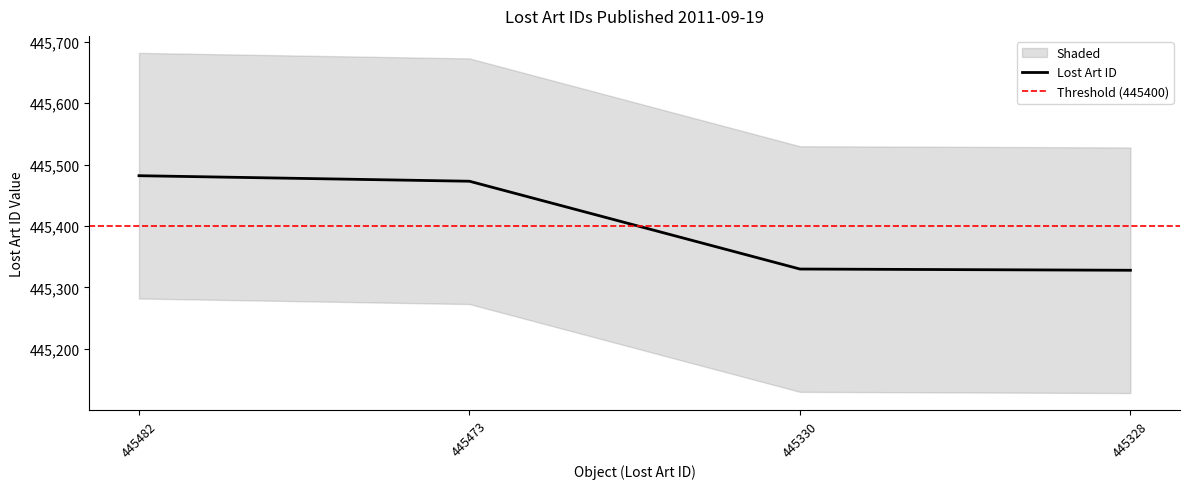

The value of Lost Art ID at 445473 is 445473. True or false?

True